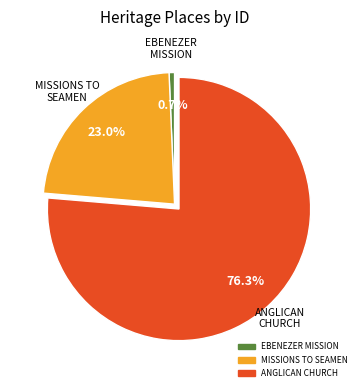

How many slices are in this pie chart?

3